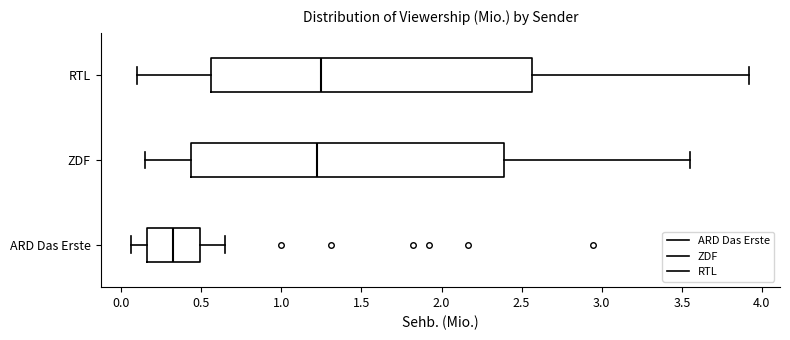

Where does the median line of the box for ARD Das Erste sit on the x-axis? The values are not printed on the chart, so give them approximately, as read against the axis.

0.30